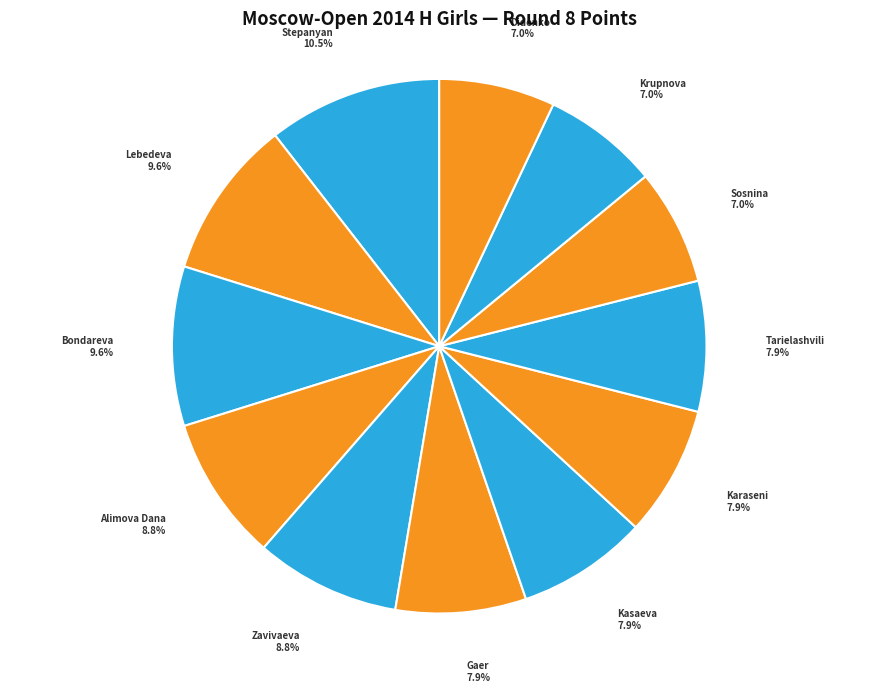

Rank the categories by value from lowest to highest.

Sosnina Nadezhda, Krupnova Anna, Didenko Alina, Gaer Margarita, Kasaeva Sofiia, Karaseni Ekaterina, Tarielashvili Diana, Alimova Dana, Zavivaeva Emilia, Lebedeva Ulyana, Bondareva Daria, Stepanyan Eva